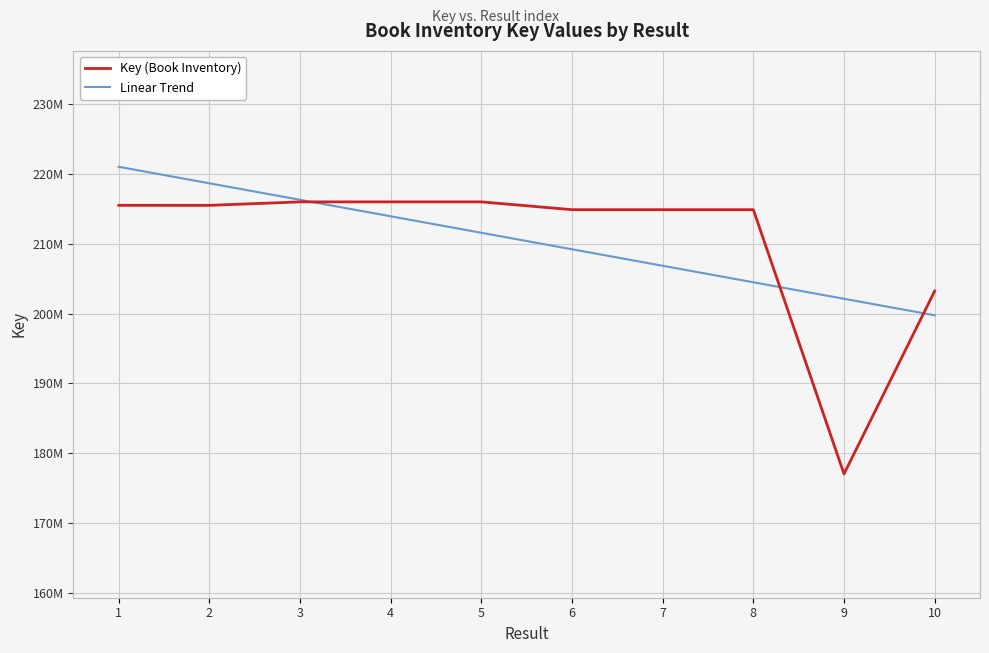

Where is Key (Book Inventory) nearest to the value 196514038?

10